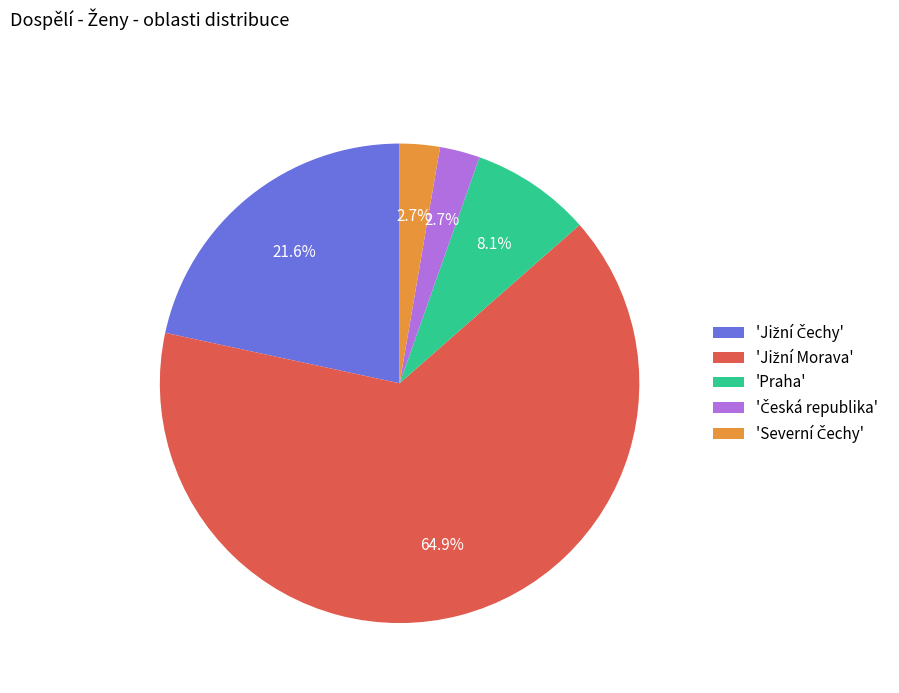

Is 'Praha' the majority of the pie?

No